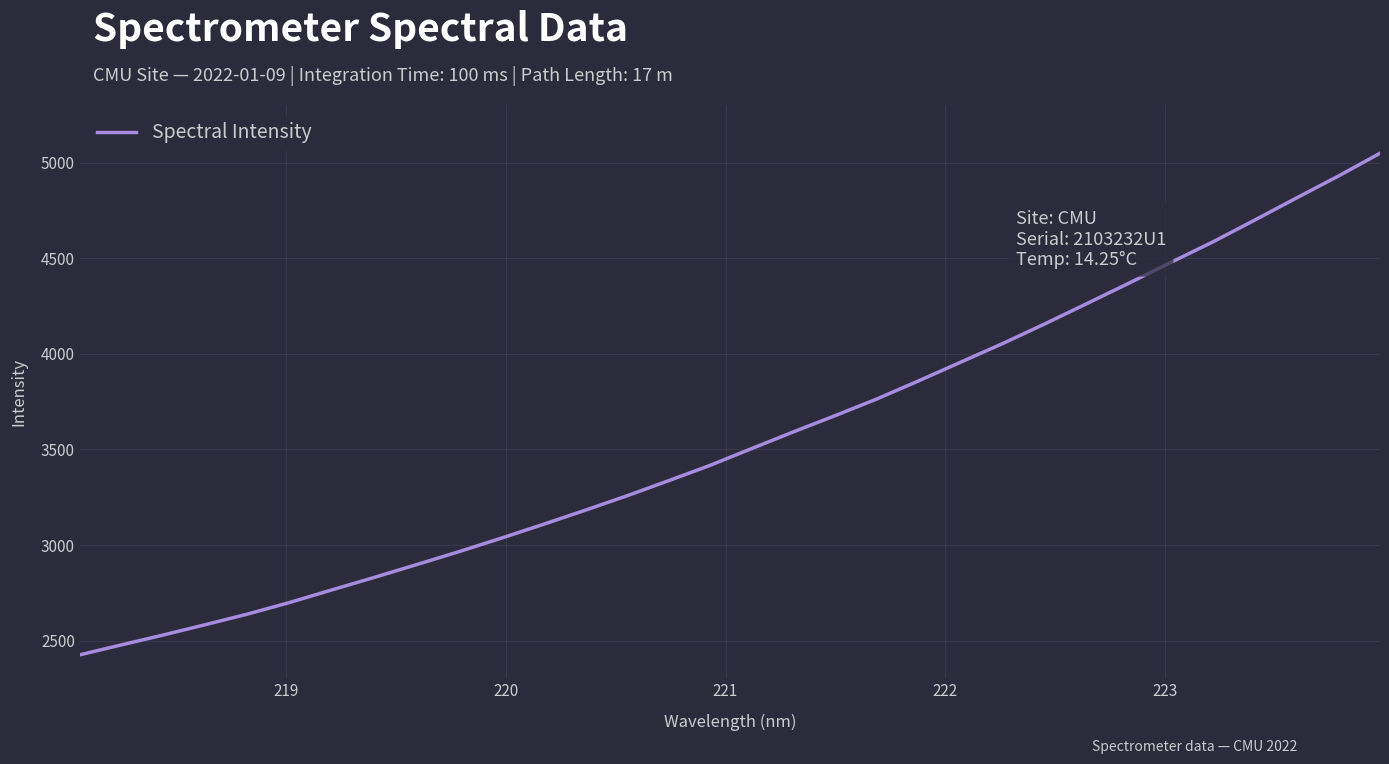

What is the difference between the maximum and minimum values?

2624.5